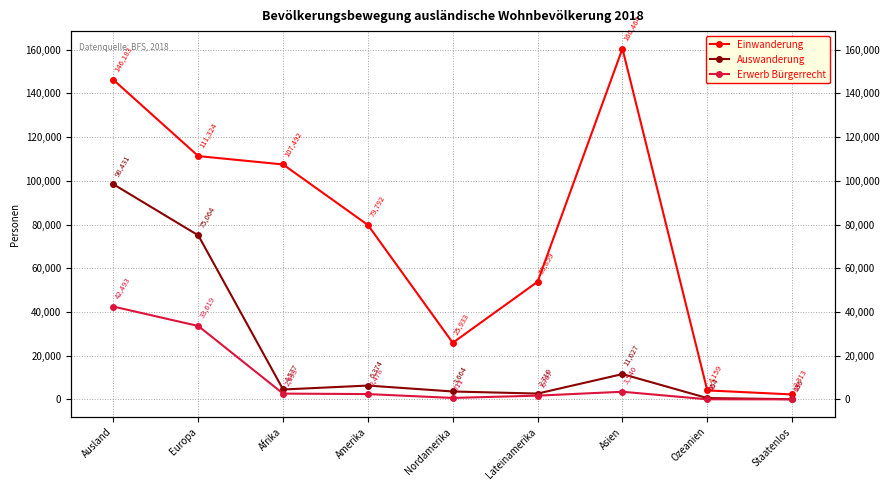

The value of Einwanderung at Nordamerika is 17962. True or false?

False